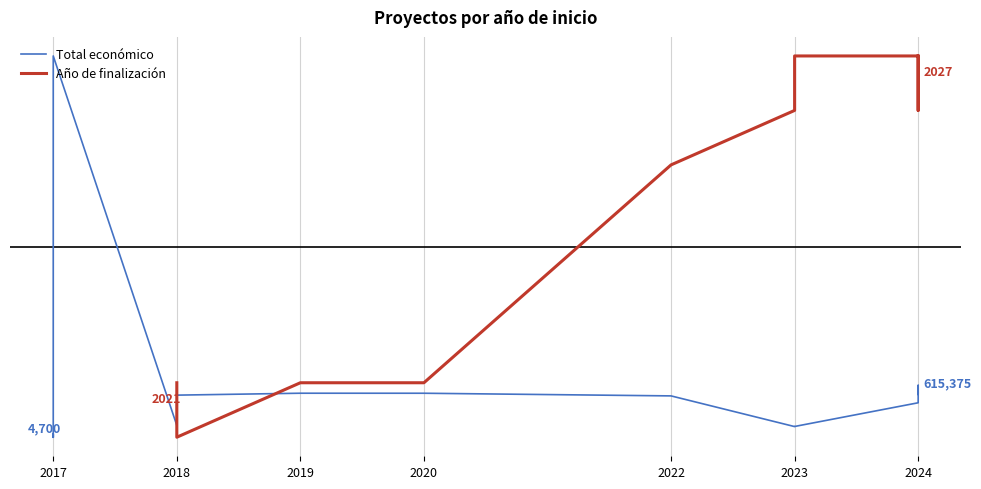

What is the difference between the second highest and second lowest values in the Total económico series?

0.1